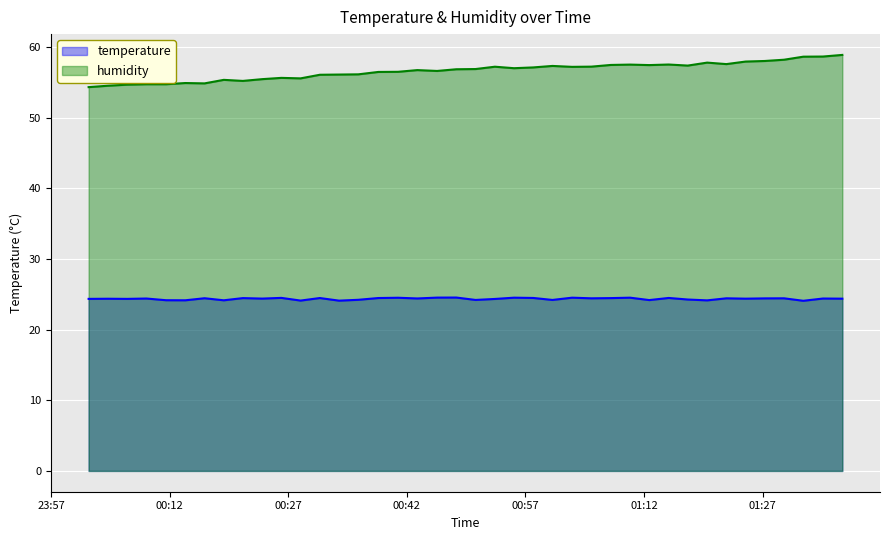

True or false: temperature and humidity cross at least once.

False